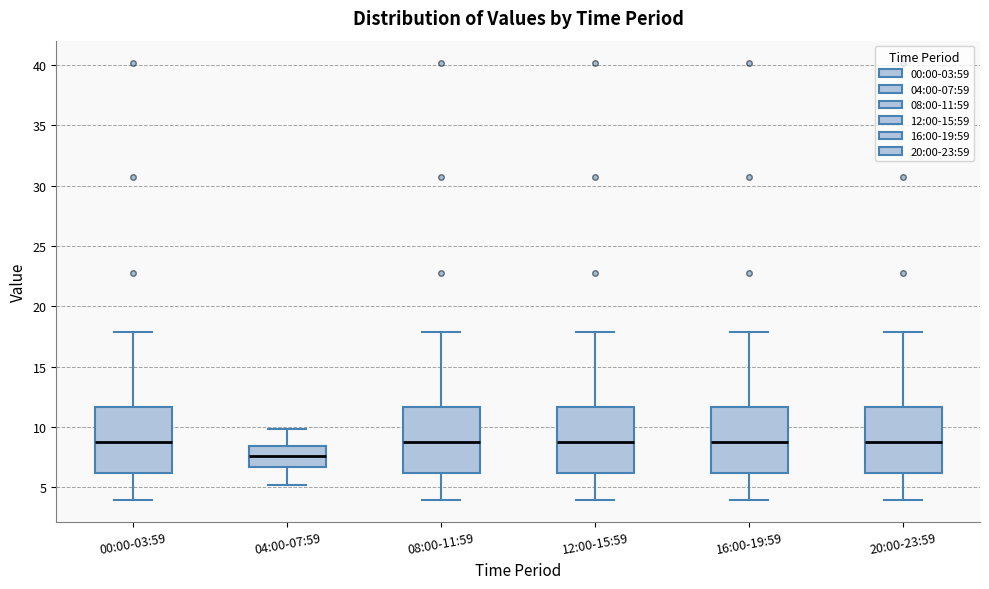

Reading left to right, read every box against the y-axis: the position of its median line, the range the box covers, and the ends of its whiskers. The values are not printed on the chart, so give them approximately, as read against the axis.

00:00-03:59: median 8.5, box 6.0 to 11.5, whiskers 4.0 to 18.0
04:00-07:59: median 7.5, box 6.5 to 8.5, whiskers 5.0 to 10.0
08:00-11:59: median 8.5, box 6.0 to 11.5, whiskers 4.0 to 18.0
12:00-15:59: median 8.5, box 6.0 to 11.5, whiskers 4.0 to 18.0
16:00-19:59: median 8.5, box 6.0 to 11.5, whiskers 4.0 to 18.0
20:00-23:59: median 8.5, box 6.0 to 11.5, whiskers 4.0 to 18.0